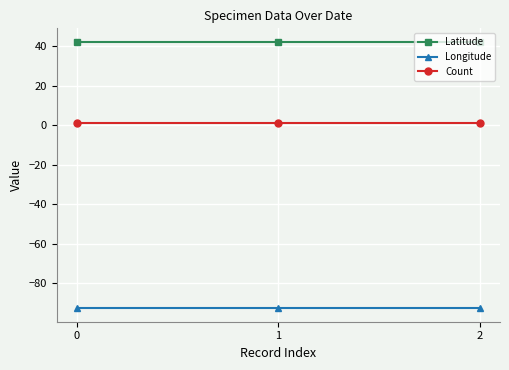

Count the number of categories in the chart.

3